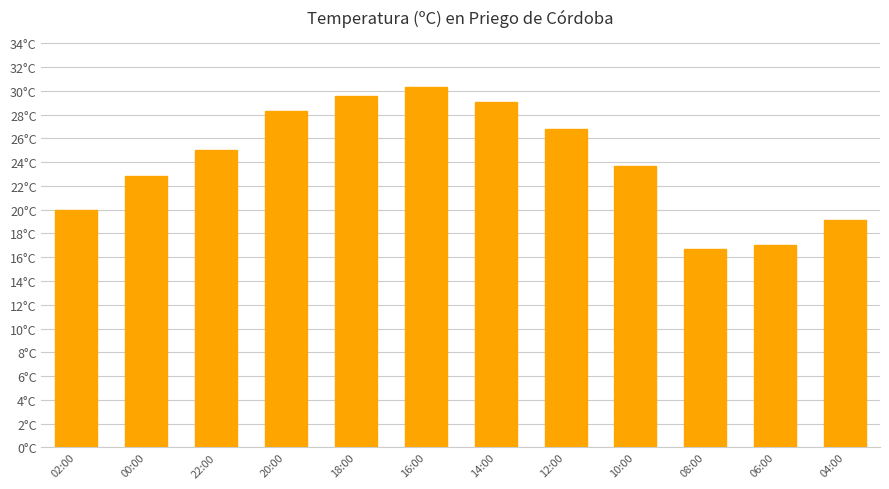

Between 22:00 and 00:00, which is larger?

22:00